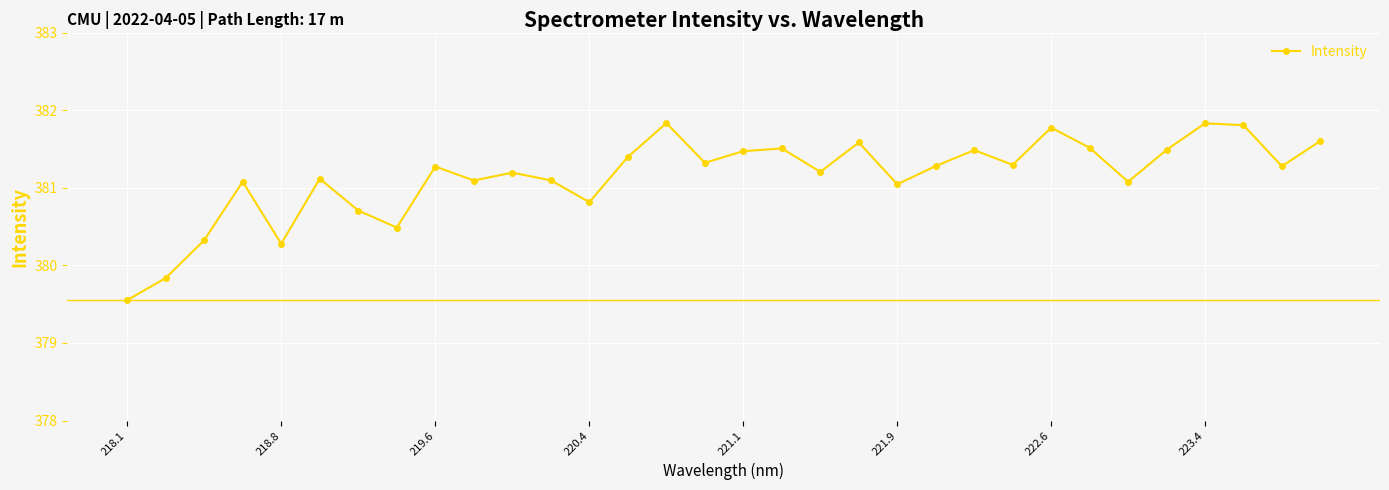

What is the minimum value shown in the chart?

379.6